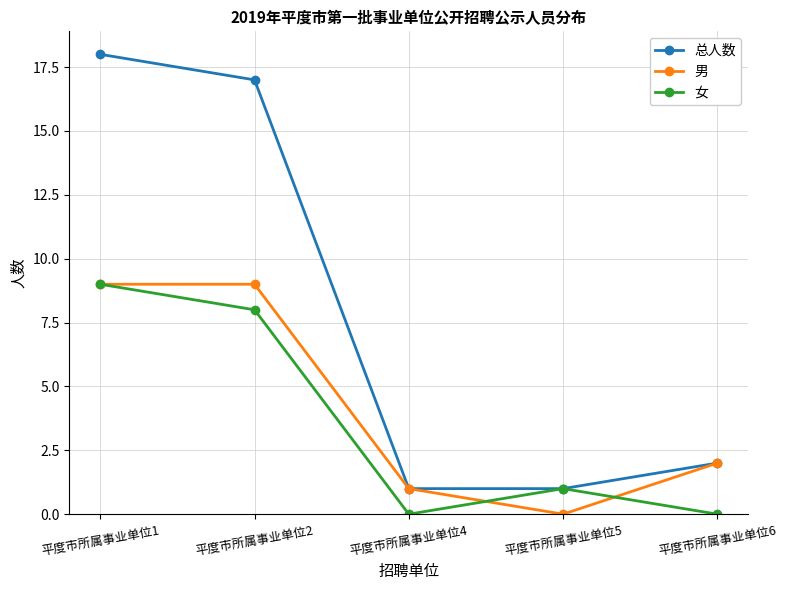

What is the spread (max minus min) of values at 平度市所属事业单位5?

1